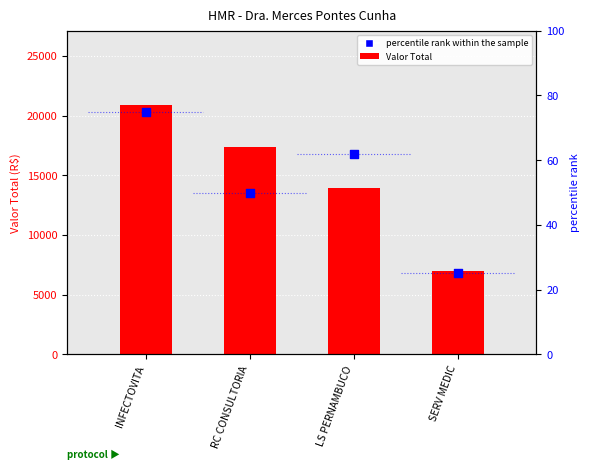

Which series has the largest Y range (max minus min)?

Valor Total